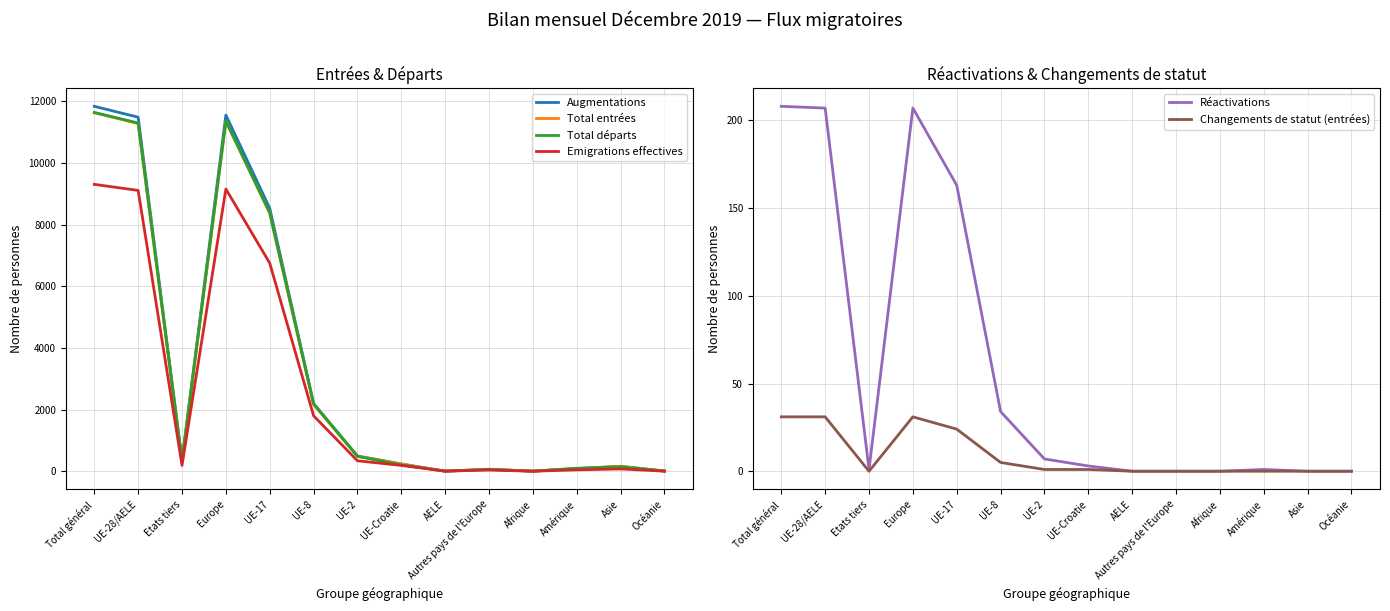

Reading left to right, list all the values displayed in this chart.

Augmentations: 11840	11487	353	11557	8534	2202	501	243	7	70	11	93	167	12
Total entrées: 11632	11280	352	11350	8371	2168	494	240	7	70	11	92	167	12
Total départs: 11642	11298	344	11364	8390	2194	491	211	12	66	9	102	150	17
Emigrations effectives: 9309	9113	196	9159	6755	1805	346	196	11	46	7	52	82	9
Réactivations: 208	207	1	207	163	34	7	3	0	0	0	1	0	0
Changements de statut (entrées): 31	31	0	31	24	5	1	1	0	0	0	0	0	0